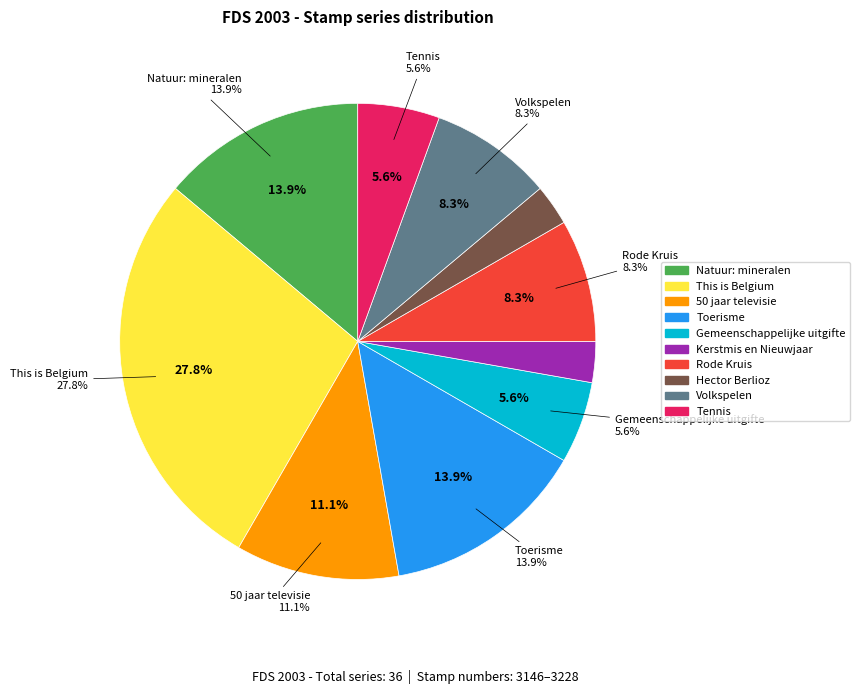

What percentage is NOT represented by Natuur: mineralen?

86.1%